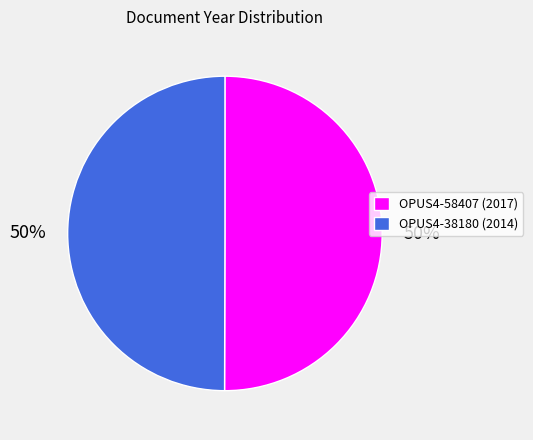

To the nearest percent, what is the combined percentage of OPUS4-38180 (2014) and OPUS4-58407 (2017)?

100%